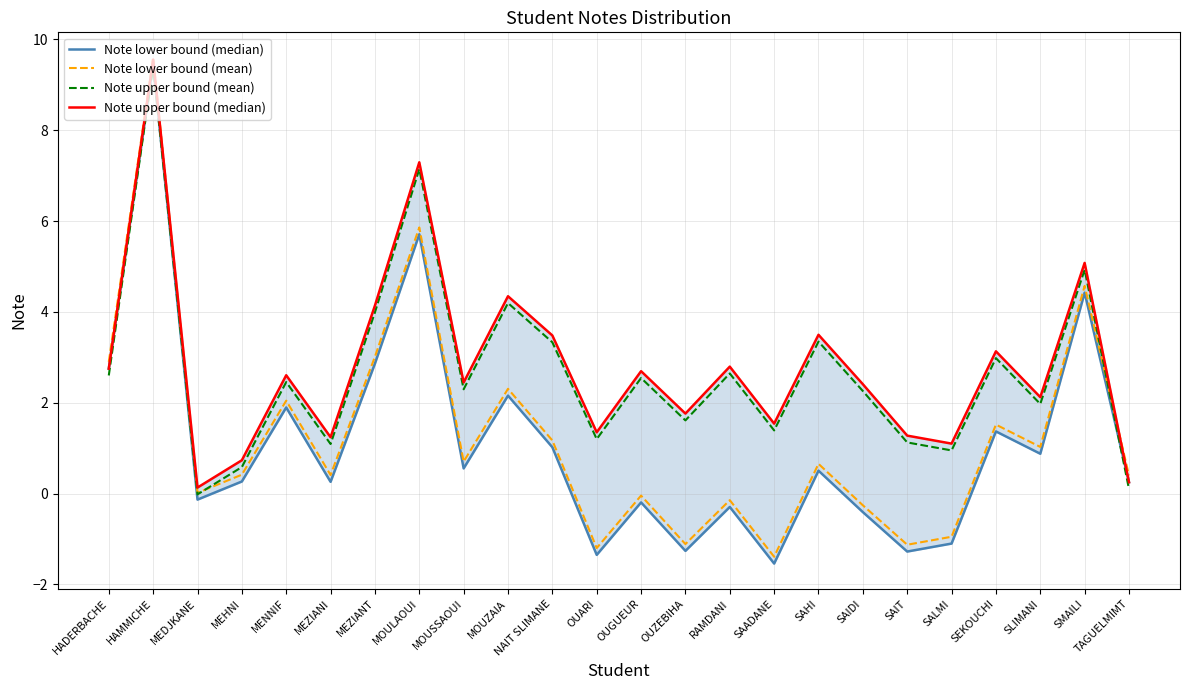

What is the value of the Note lower bound (mean) point at the 22nd from the left?

1.0